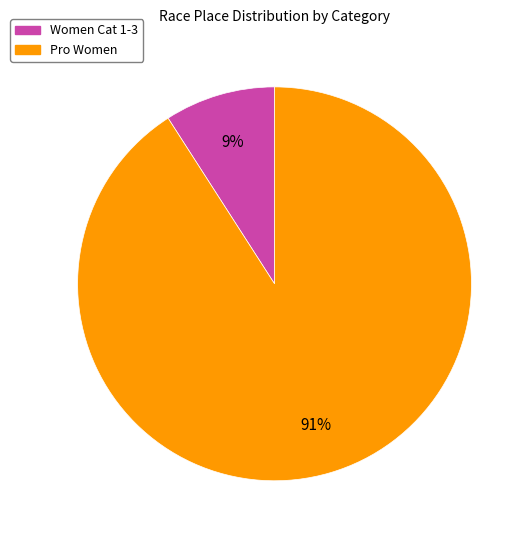

To the nearest percent, what is the average slice percentage?

50%